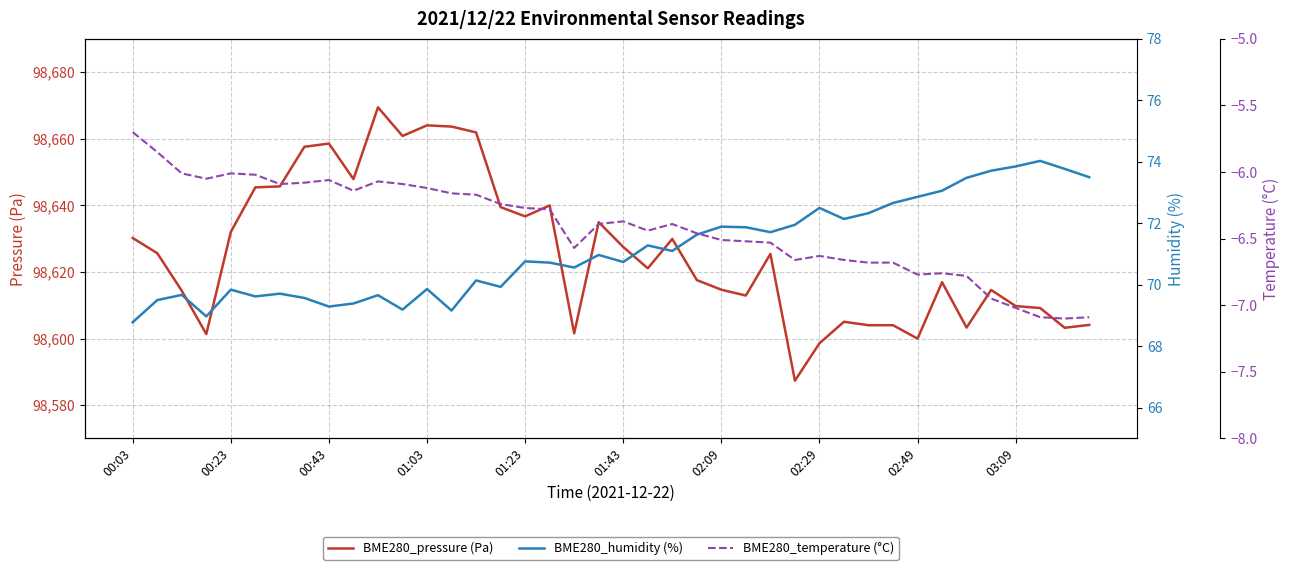

What is the value of the BME280_humidity (%) point at the 8th from the left?

69.6